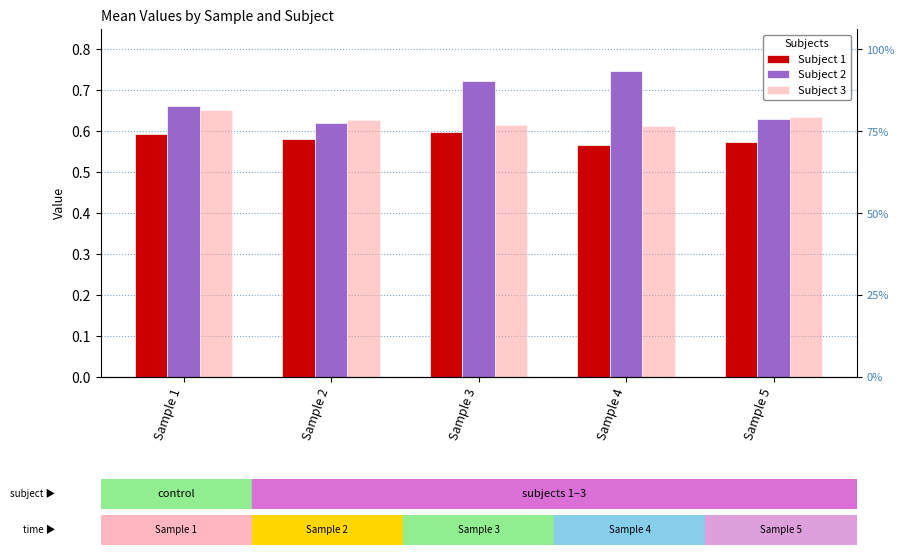

What is the sum of the Subject 2 values at Sample 1 and Sample 2?

1.3